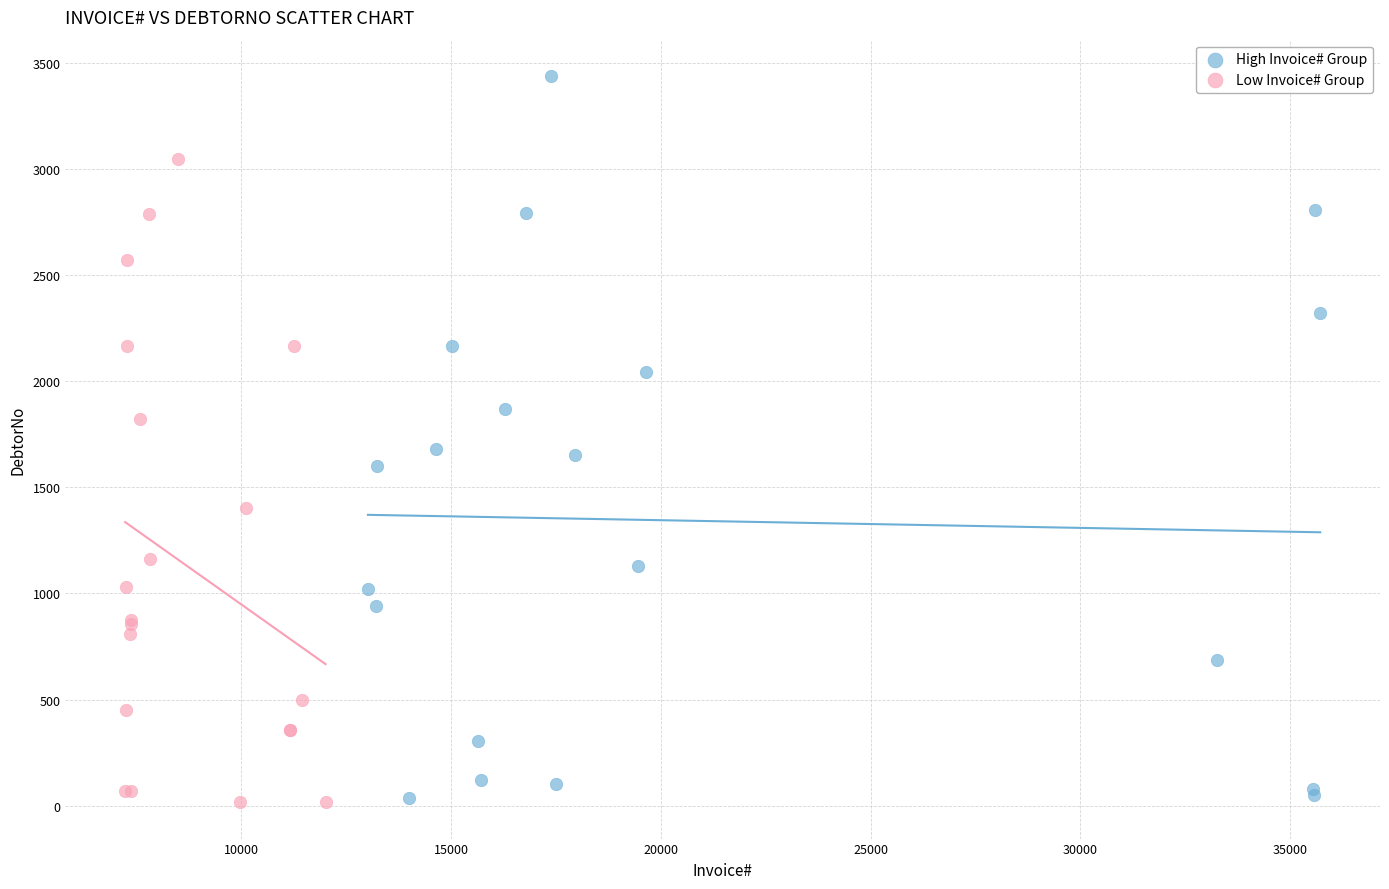

Which series has the widest spread of Y values?

High Invoice# Group